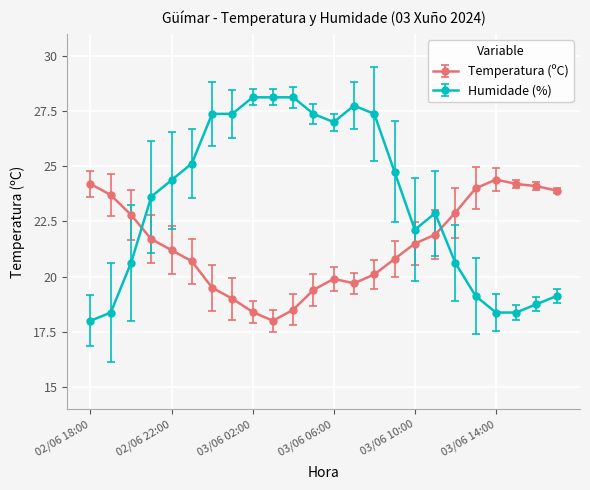

Which series ends up on top after the final intersection of Temperatura (ºC) and Humidade (%)?

Temperatura (ºC)